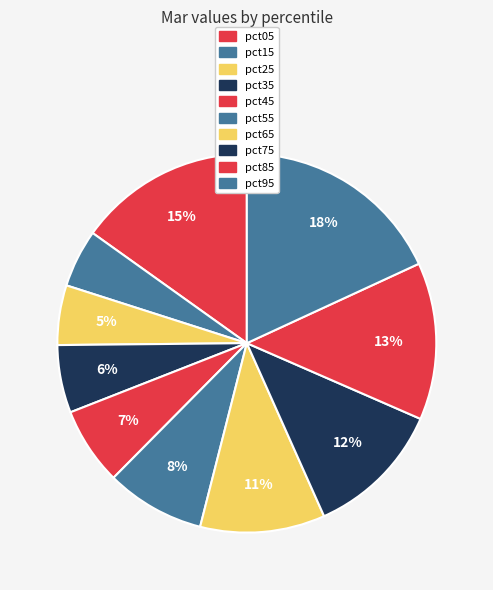

How many segments does this pie chart have?

10